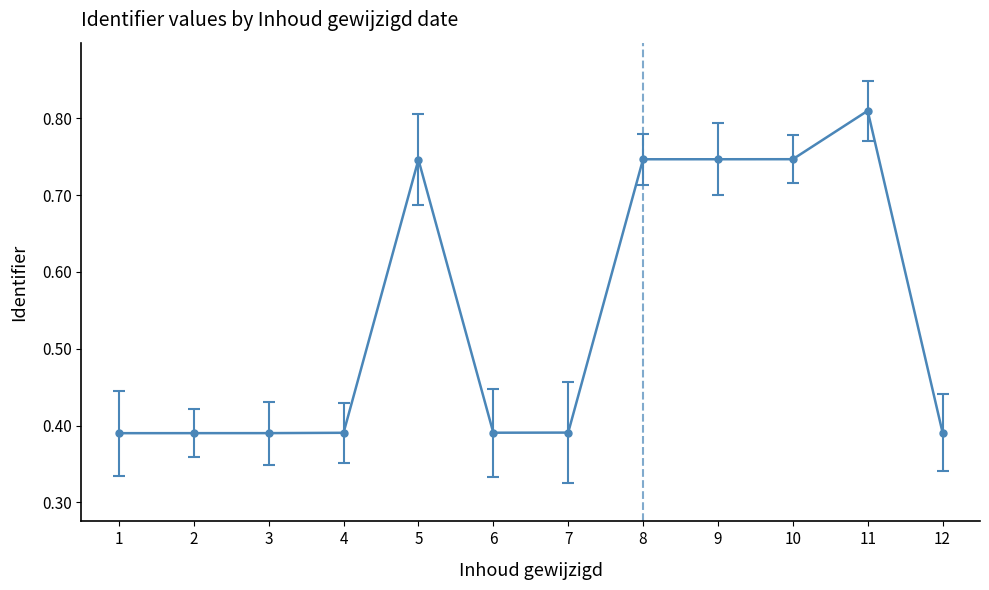

At which category does the chart reach its peak across all series?

11